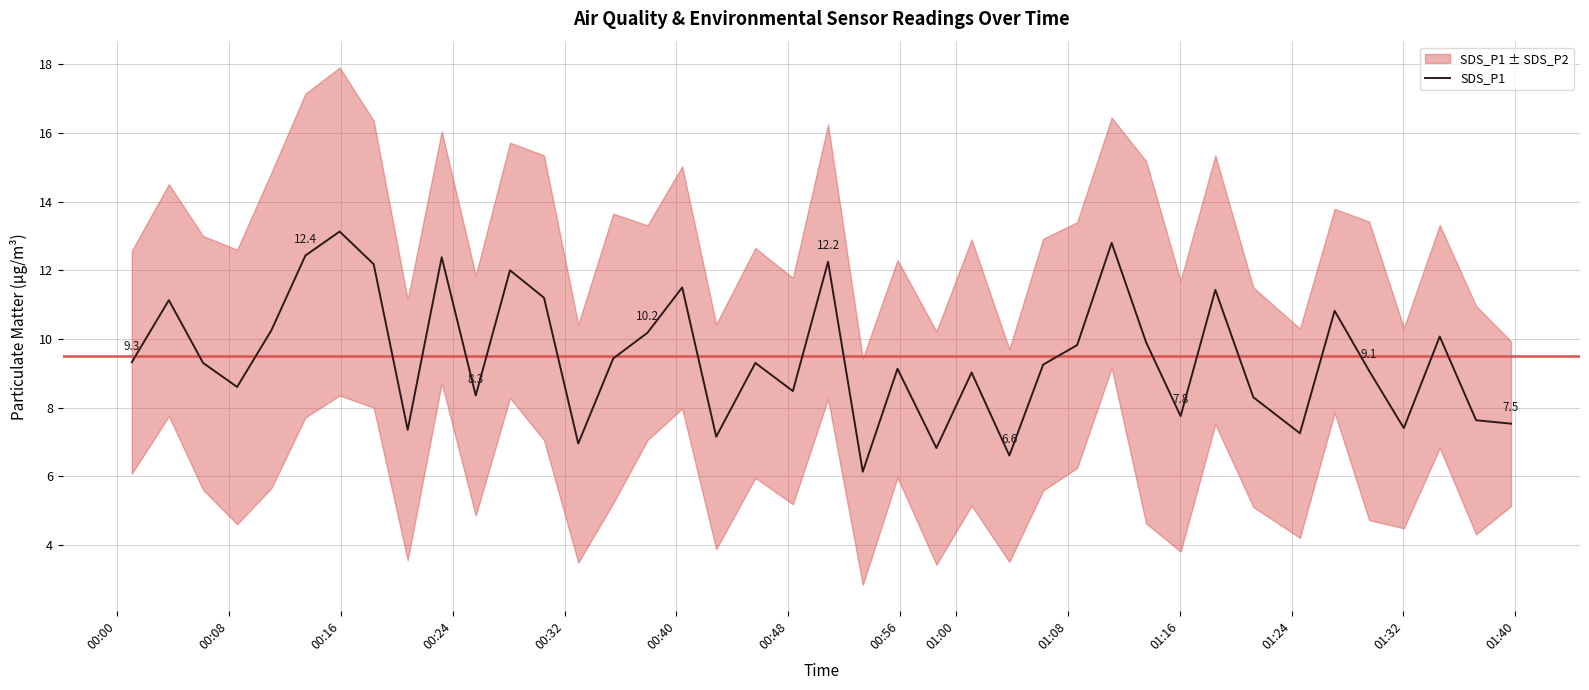

What is the minimum value for SDS_P1?

6.1